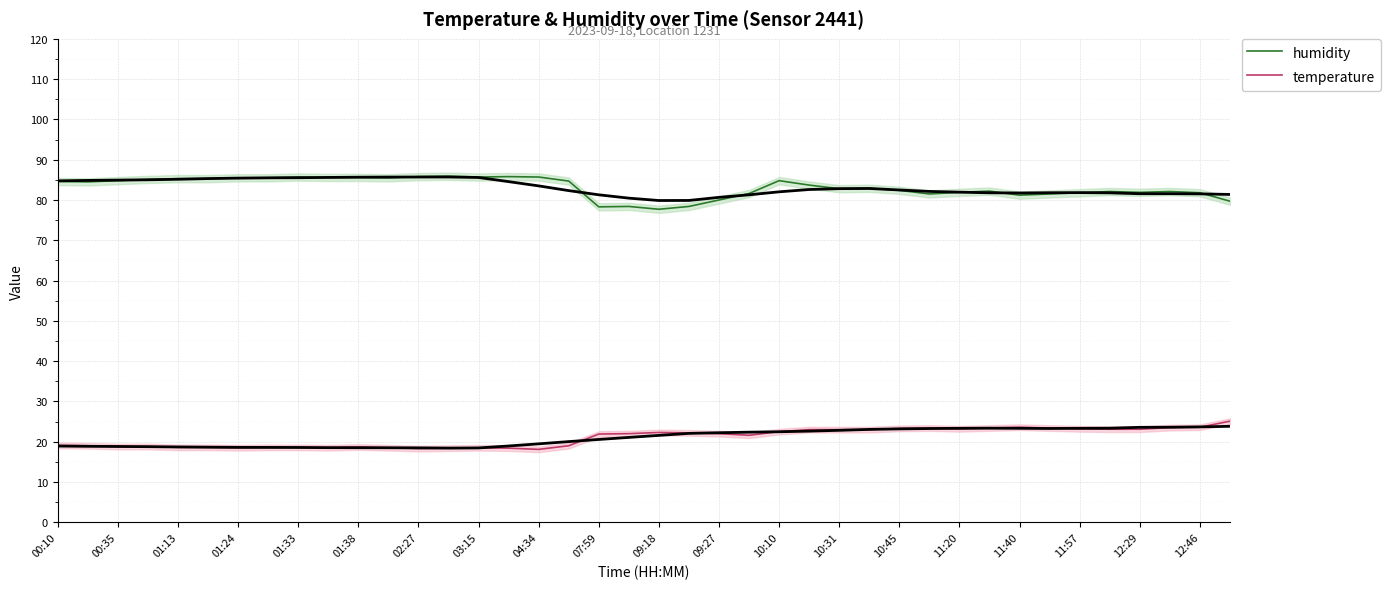

Reading left to right, what are all the values shown in this chart?

humidity: 84.6	84.5	84.8	85.1	85.3	85.3	85.5	85.5	85.7	85.6	85.6	85.5	85.8	85.9	85.7	85.8	85.7	84.7	78.3	78.4	77.7	78.4	80.0	81.6	84.8	83.7	82.8	82.9	82.4	81.5	81.9	82.2	81.2	81.5	81.8	82.1	81.9	82.1	81.8	79.7
temperature: 19.1	19.0	18.8	18.8	18.6	18.6	18.5	18.6	18.6	18.5	18.7	18.5	18.3	18.4	18.5	18.4	18.1	19.0	21.9	22.0	22.3	22.2	22.0	21.6	22.5	23.0	23.0	23.0	23.3	23.4	23.2	23.4	23.6	23.4	23.2	23.1	23.1	23.5	23.6	25.1